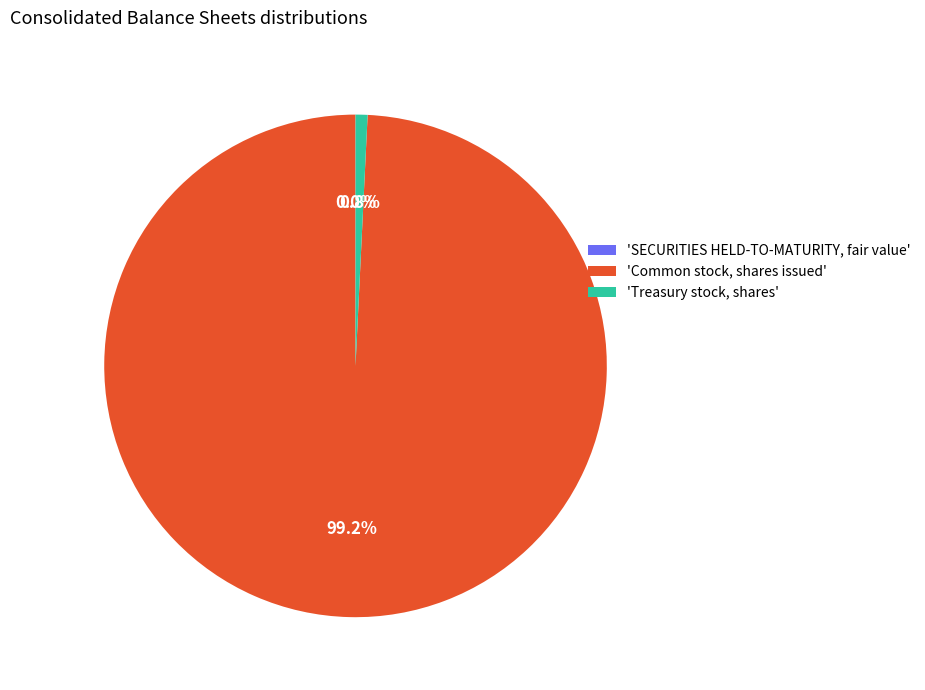

To the nearest percent, what is the difference between the largest and smallest slice percentages?

99%